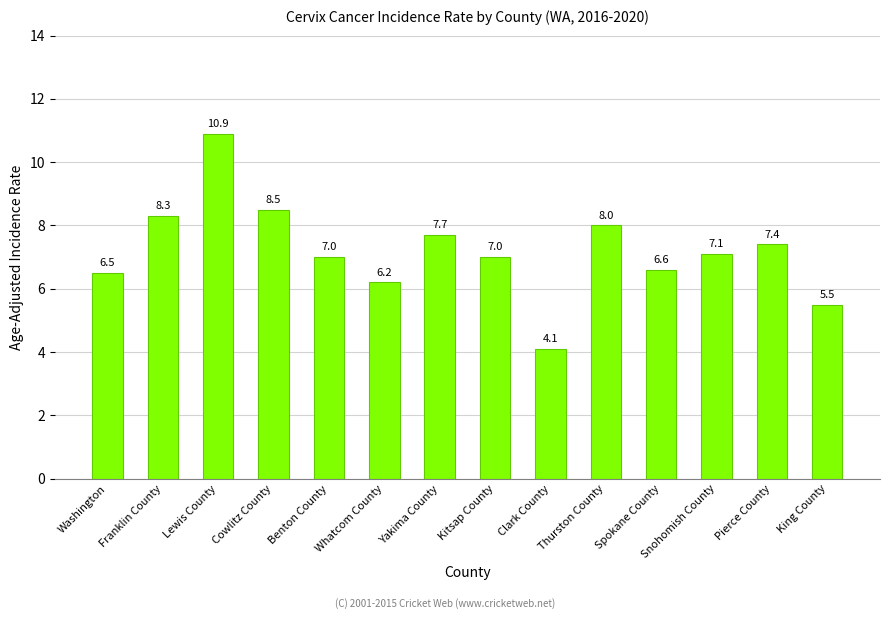

How many values are below 7?

5